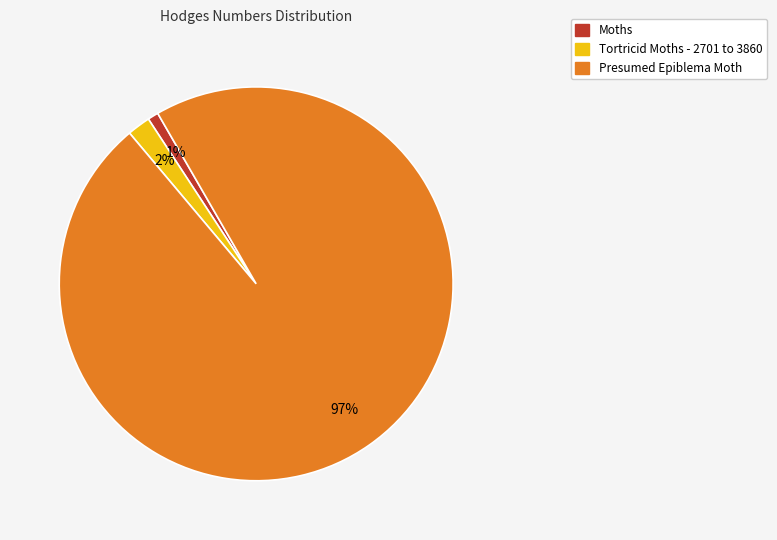

To the nearest percent, what percentage of the pie is Presumed Epiblema Moth?

97%